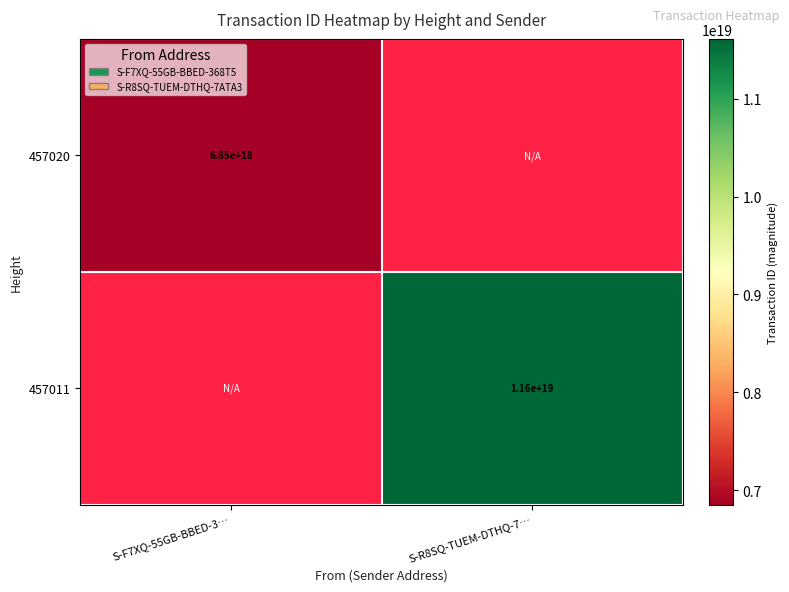

Is it true that 457020 equals 10118156395407863808 at S-F7XQ-55GB-BBED-3…?

False